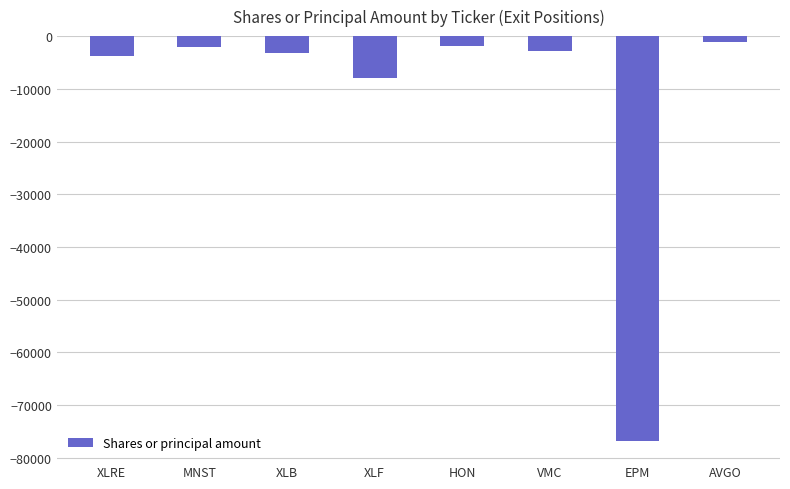

What is the difference between the second highest and minimum values?

74873